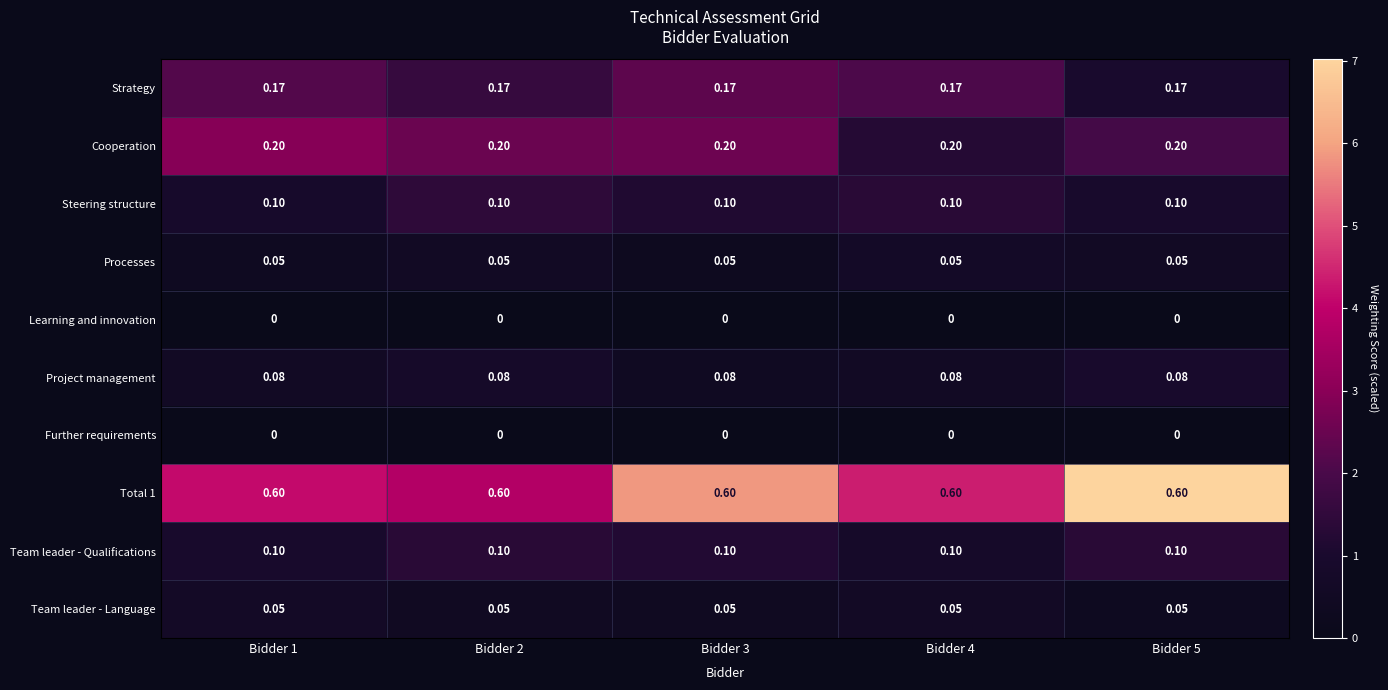

Is the value of Strategy at Bidder 1 greater than the value of Team leader - Language at Bidder 1?

Yes